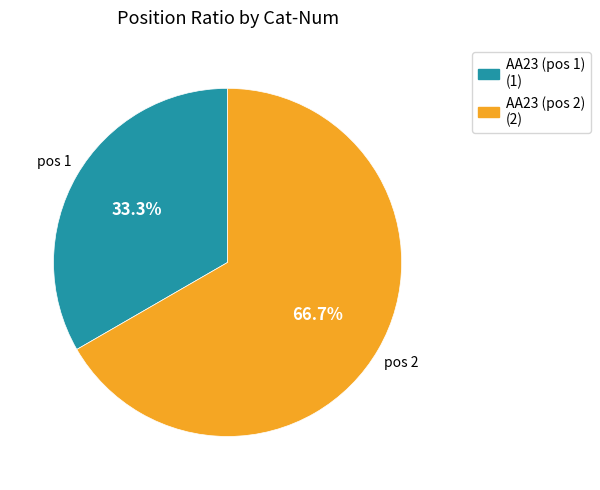

Count the number of slices in the pie.

2